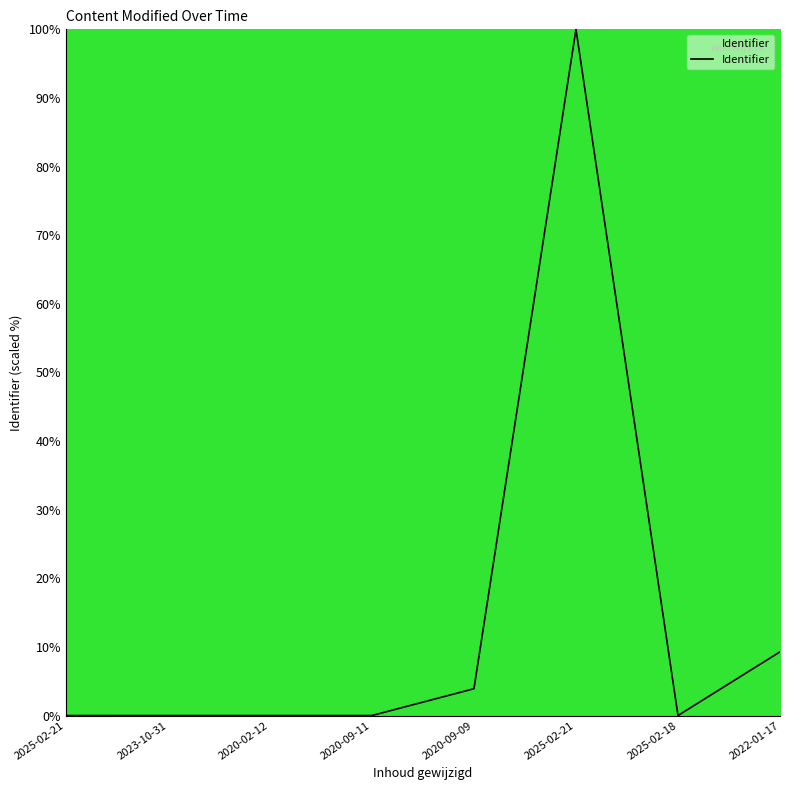

How many series are shown in this chart?

1